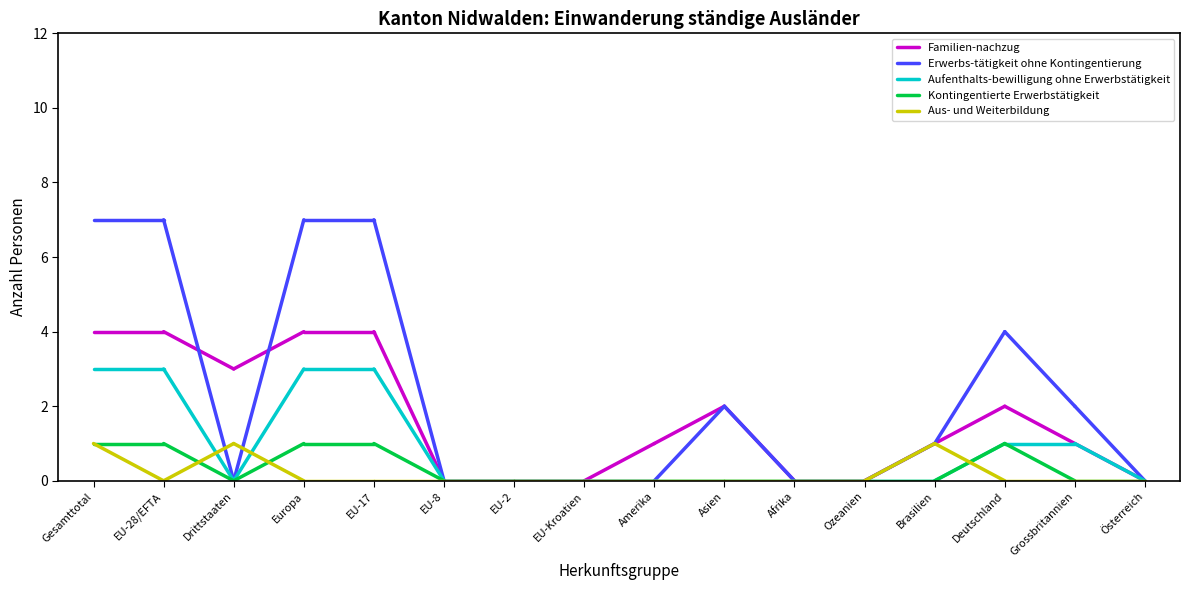

The value of Aus- und Weiterbildung at Gesamttotal is 2. True or false?

False